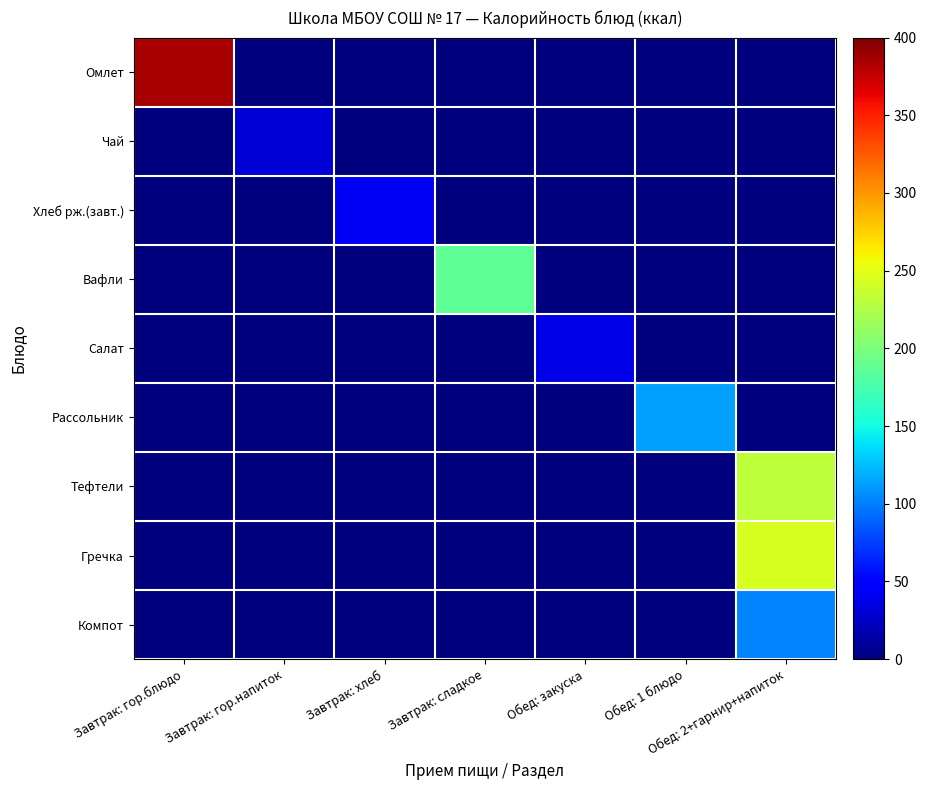

Reading left to right, transcribe all the data shown in this chart.

Омлет: Завтрак: гор.блюдо=385	Завтрак: гор.напиток=0	Завтрак: хлеб=0	Завтрак: сладкое=0	Обед: закуска=0	Обед: 1 блюдо=0	Обед: 2+гарнир+напиток=0
Чай: Завтрак: гор.блюдо=0	Завтрак: гор.напиток=30	Завтрак: хлеб=0	Завтрак: сладкое=0	Обед: закуска=0	Обед: 1 блюдо=0	Обед: 2+гарнир+напиток=0
Хлеб рж.(завт.): Завтрак: гор.блюдо=0	Завтрак: гор.напиток=0	Завтрак: хлеб=42	Завтрак: сладкое=0	Обед: закуска=0	Обед: 1 блюдо=0	Обед: 2+гарнир+напиток=0
Вафли: Завтрак: гор.блюдо=0	Завтрак: гор.напиток=0	Завтрак: хлеб=0	Завтрак: сладкое=186	Обед: закуска=0	Обед: 1 блюдо=0	Обед: 2+гарнир+напиток=0
Салат: Завтрак: гор.блюдо=0	Завтрак: гор.напиток=0	Завтрак: хлеб=0	Завтрак: сладкое=0	Обед: закуска=36	Обед: 1 блюдо=0	Обед: 2+гарнир+напиток=0
Рассольник: Завтрак: гор.блюдо=0	Завтрак: гор.напиток=0	Завтрак: хлеб=0	Завтрак: сладкое=0	Обед: закуска=0	Обед: 1 блюдо=114	Обед: 2+гарнир+напиток=0
Тефтели: Завтрак: гор.блюдо=0	Завтрак: гор.напиток=0	Завтрак: хлеб=0	Завтрак: сладкое=0	Обед: закуска=0	Обед: 1 блюдо=0	Обед: 2+гарнир+напиток=232
Гречка: Завтрак: гор.блюдо=0	Завтрак: гор.напиток=0	Завтрак: хлеб=0	Завтрак: сладкое=0	Обед: закуска=0	Обед: 1 блюдо=0	Обед: 2+гарнир+напиток=244
Компот: Завтрак: гор.блюдо=0	Завтрак: гор.напиток=0	Завтрак: хлеб=0	Завтрак: сладкое=0	Обед: закуска=0	Обед: 1 блюдо=0	Обед: 2+гарнир+напиток=103